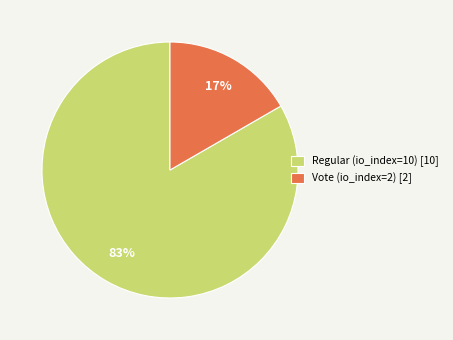

Is it true that Regular (io_index=10) is 96% of the pie?

False